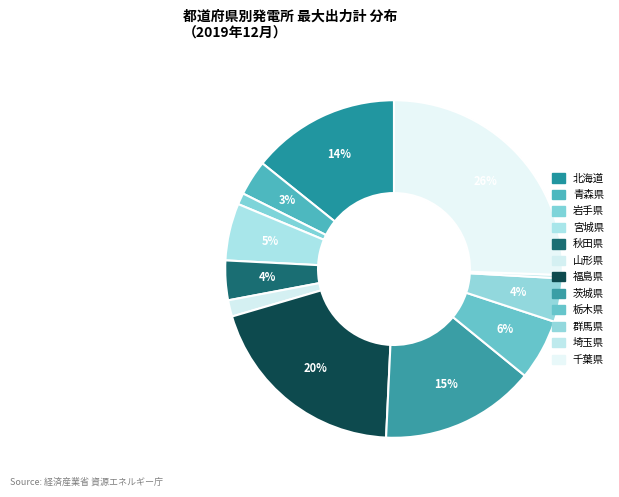

Between 埼玉県 and 秋田県, which is larger?

秋田県